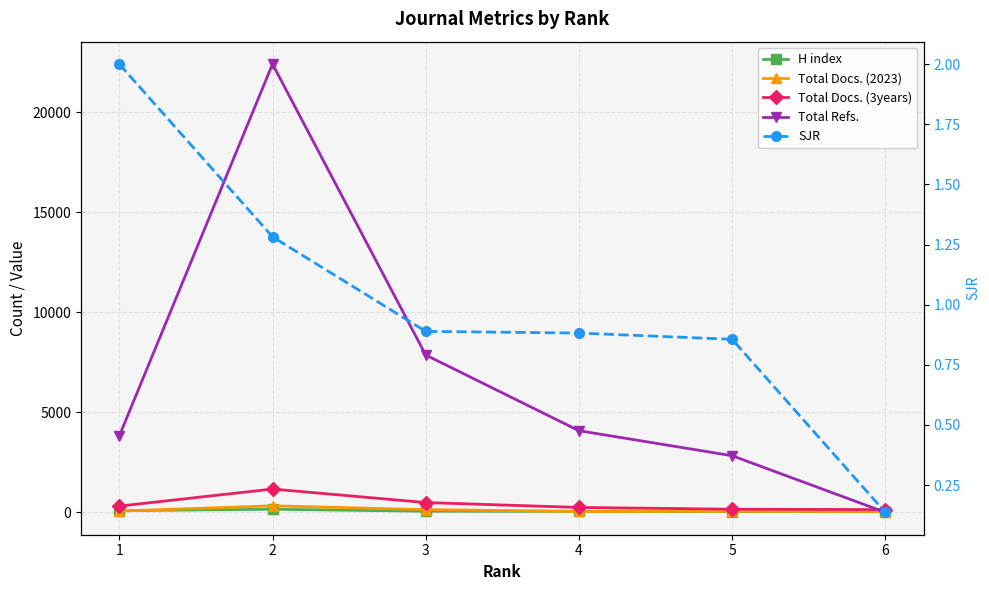

Which series ends up on top after the final intersection of Total Refs. and Total Docs. (2023)?

Total Docs. (2023)